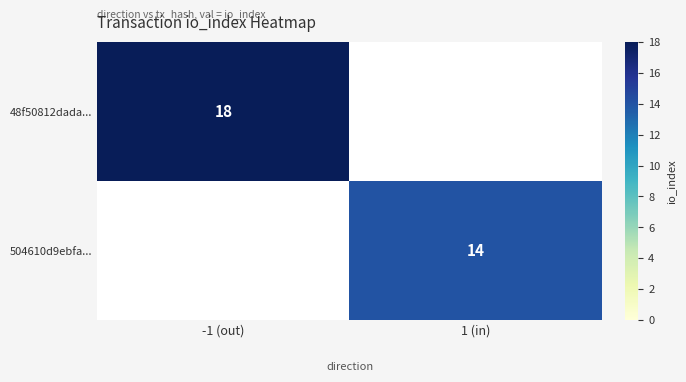

Which label corresponds to the largest value in the chart?

-1 (out)